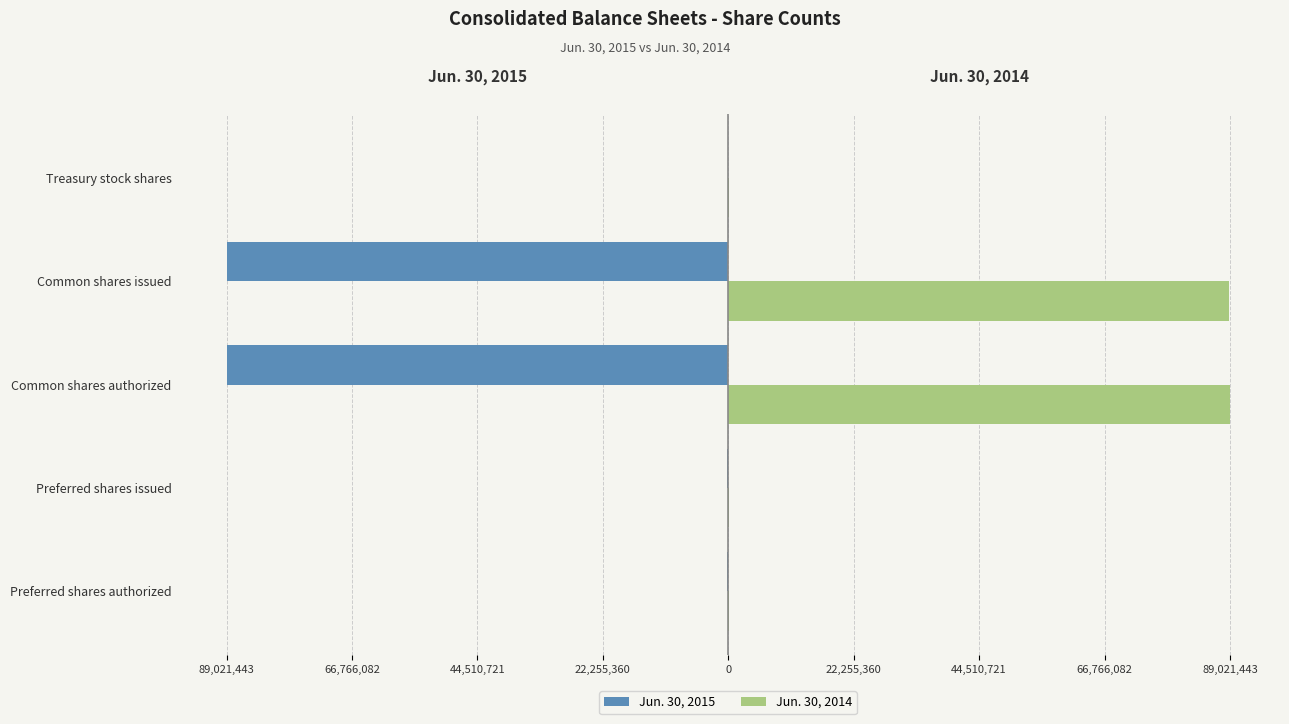

What is the value of the Jun. 30, 2015 bar at the 3rd from the left?

-89021443